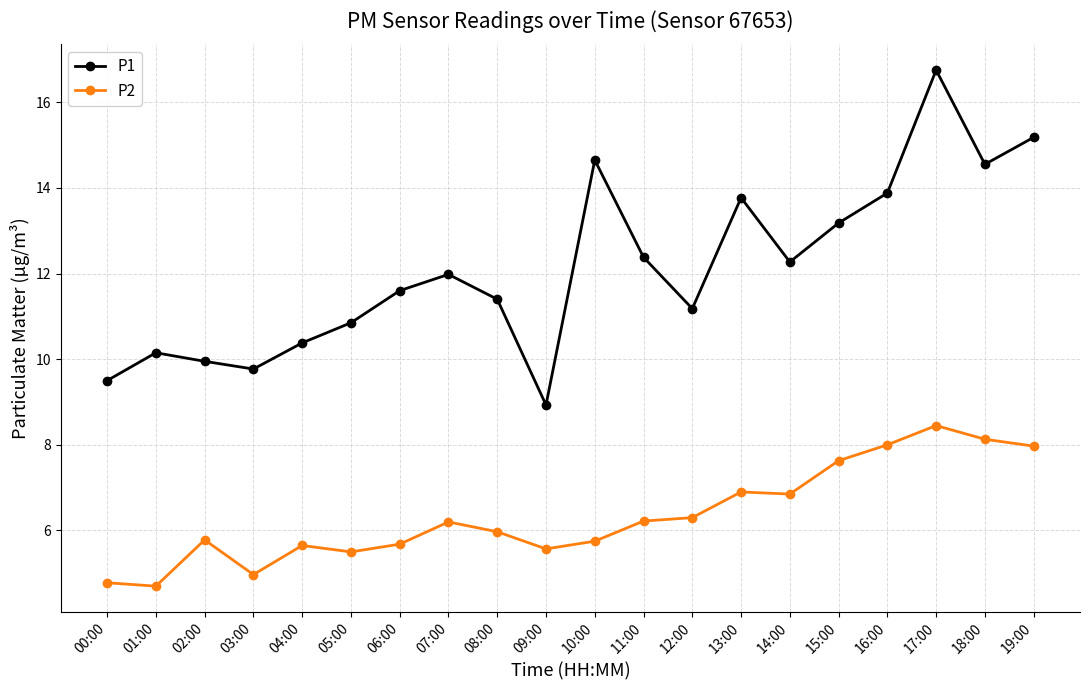

The P2 series shows 5.5 at 05:00. True or false?

True